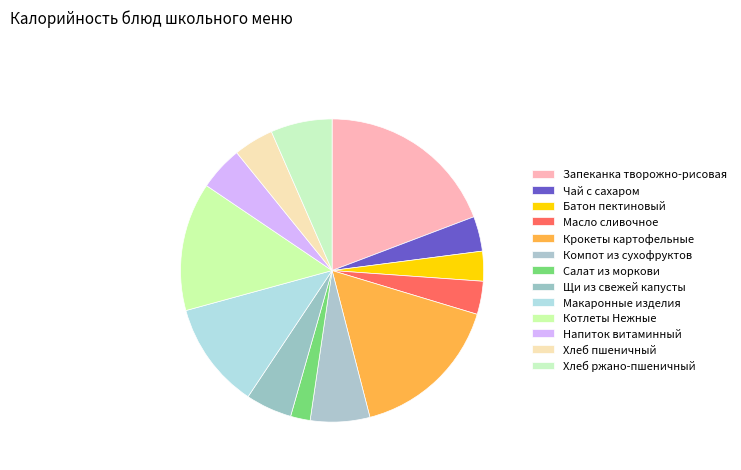

To the nearest percent, what percentage of the pie is Крокеты картофельные?

16%